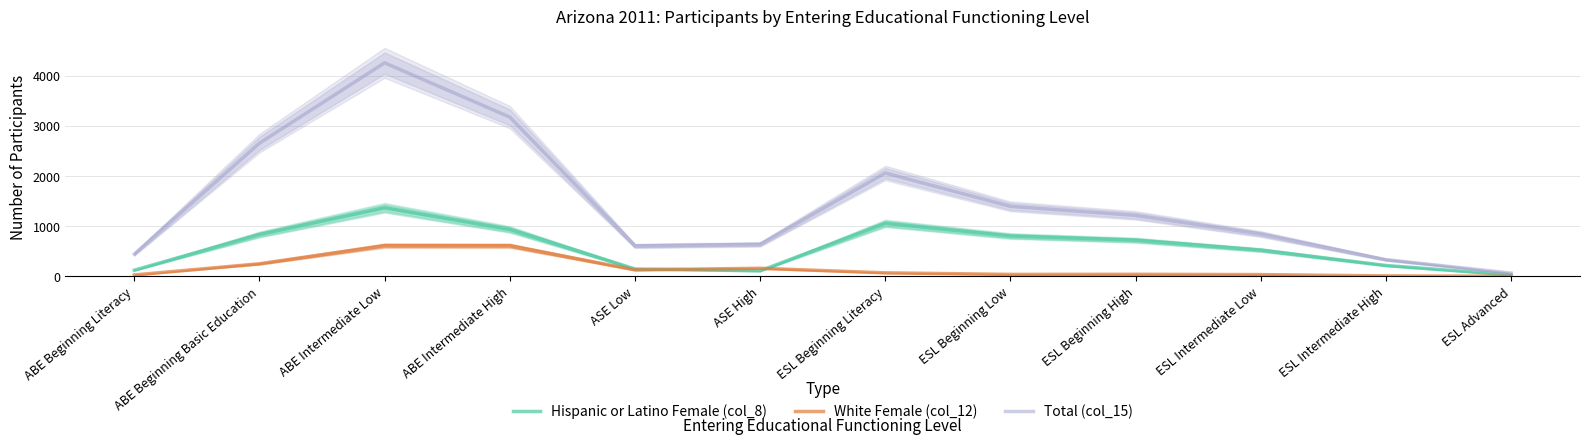

In Hispanic or Latino Female (col_8), how many points are lower than both neighbors (excluding endpoints)?

1